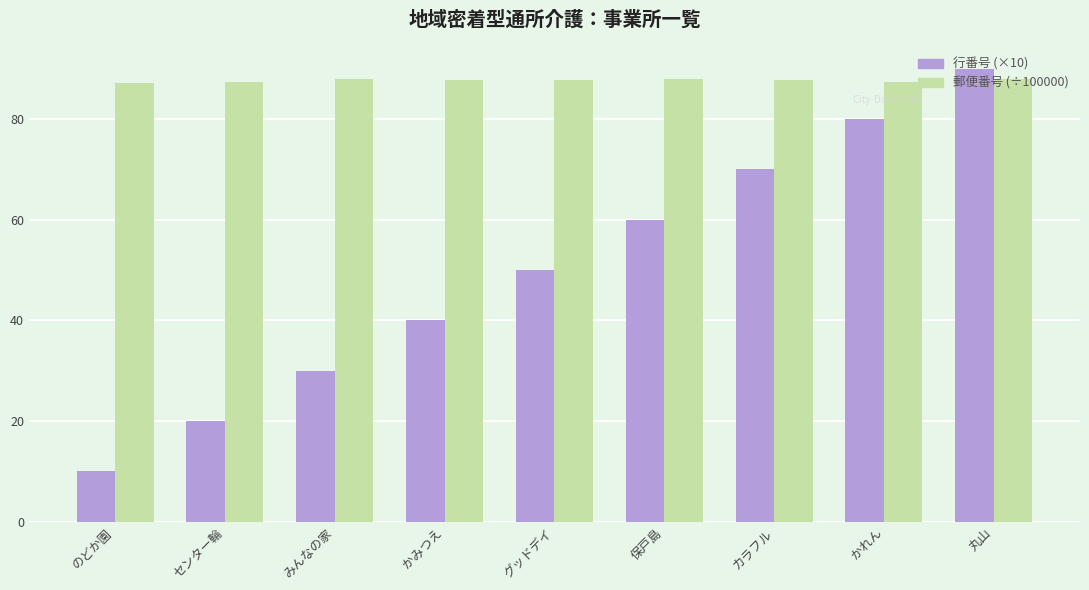

What is the average value of the 郵便番号 (÷100000) series?

87.6